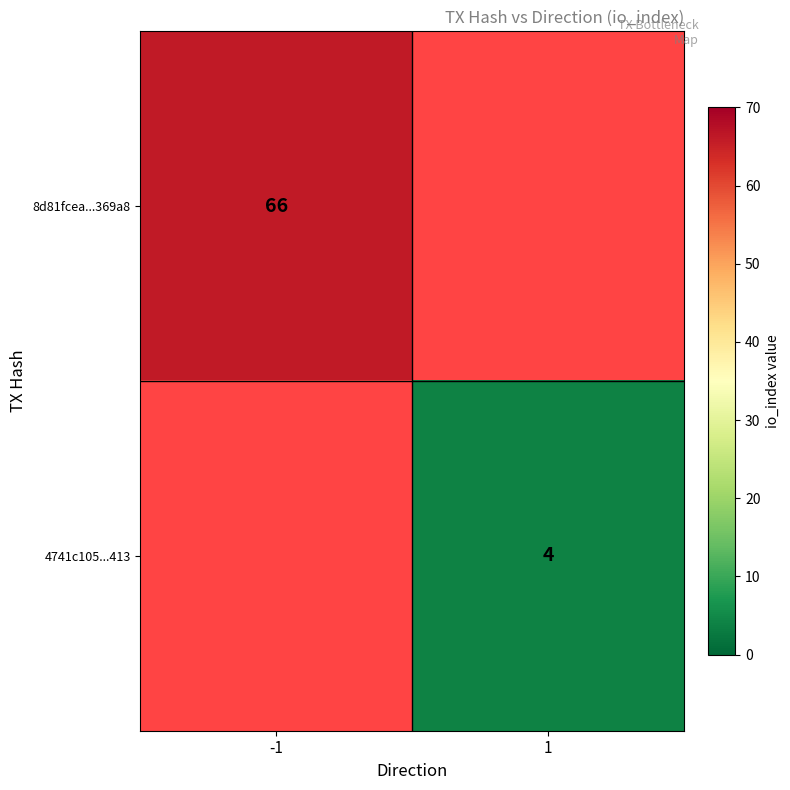

The 8d81fcea...369a8 series shows 66 at -1. True or false?

True